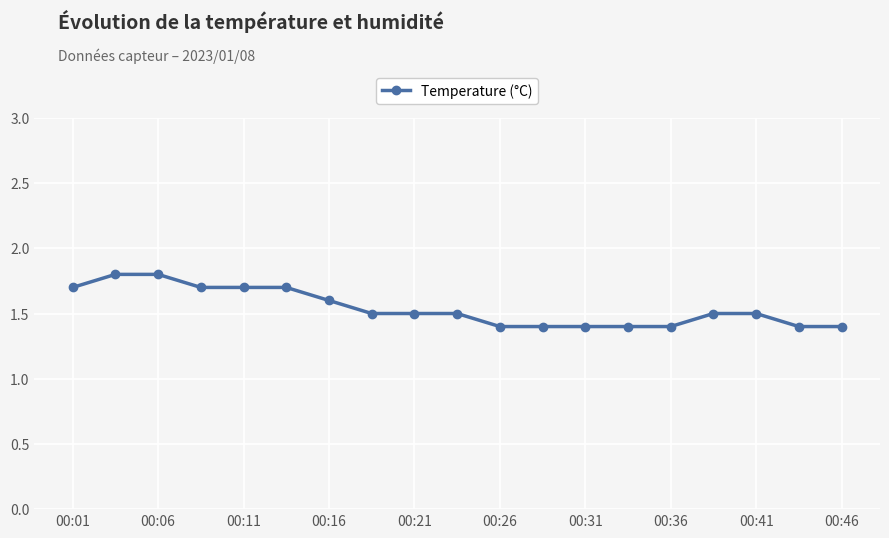

Reading left to right, what are all the values shown in this chart?

1.7	1.8	1.8	1.7	1.7	1.7	1.6	1.5	1.5	1.5	1.4	1.4	1.4	1.4	1.4	1.5	1.5	1.4	1.4